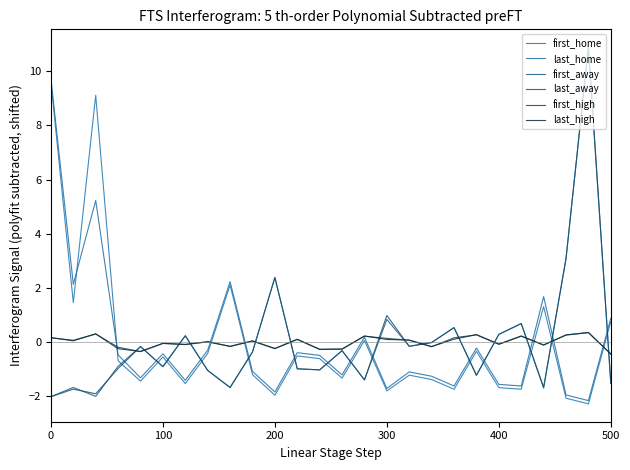

In first_away, how many points are lower than both neighbors (excluding endpoints)?

8